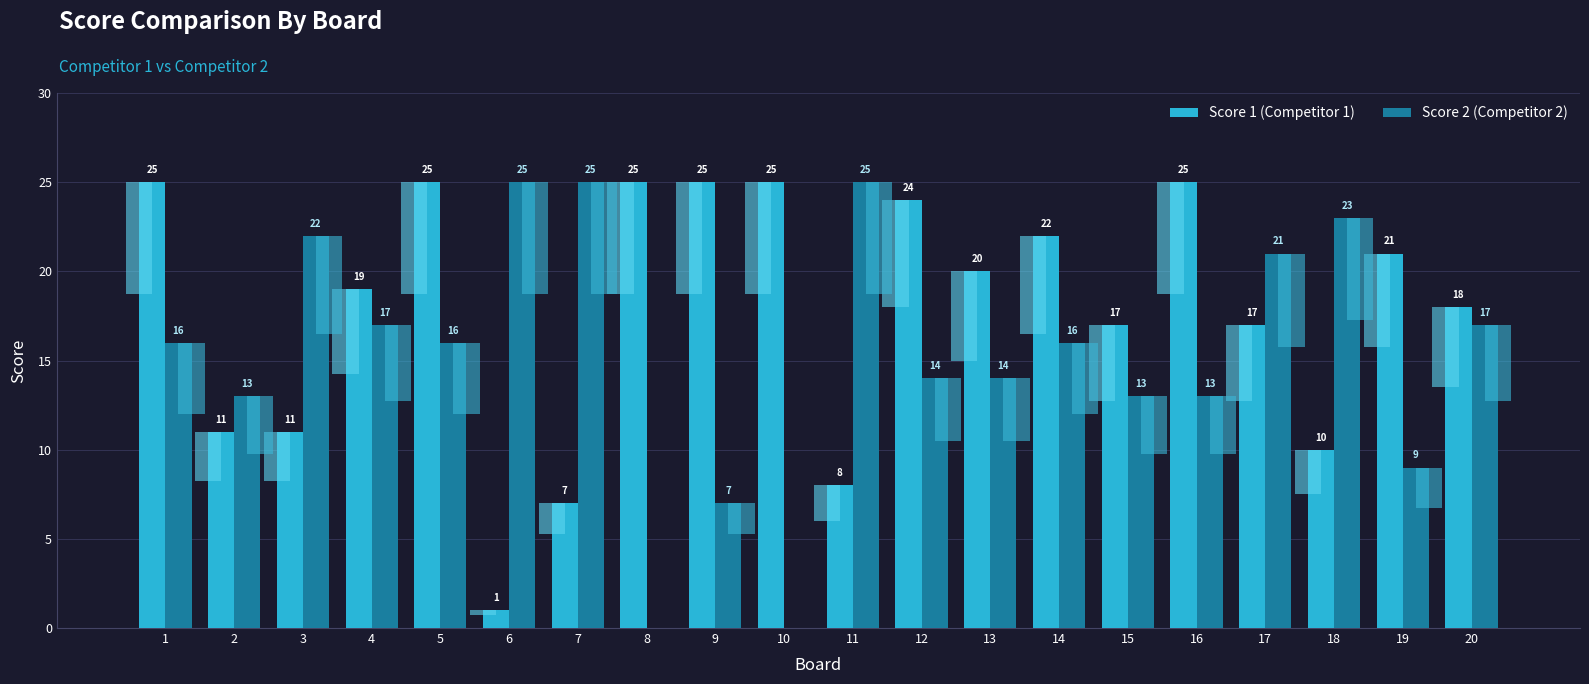

What is the lowest value of the Score 1 (Competitor 1) series?

1